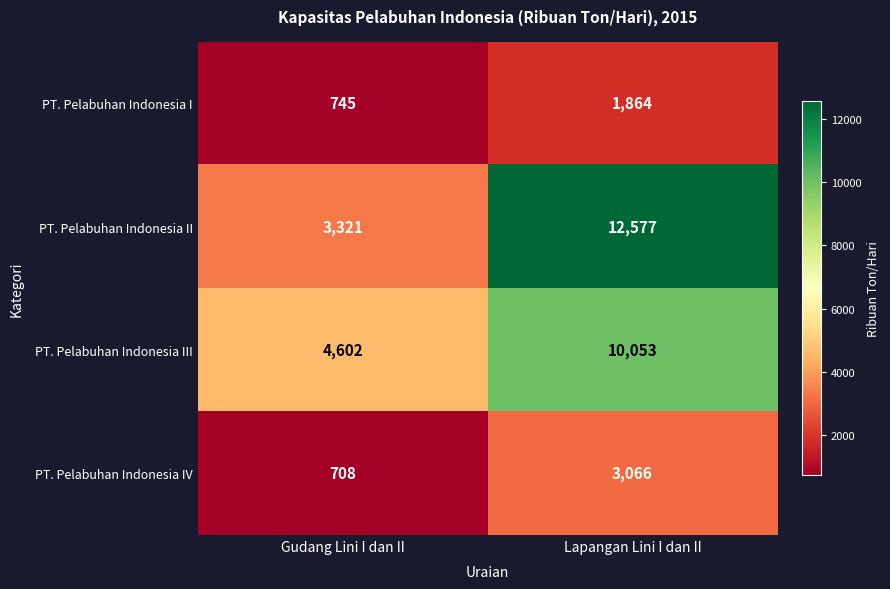

What is the total value across all series at Gudang Lini I dan II?

9376